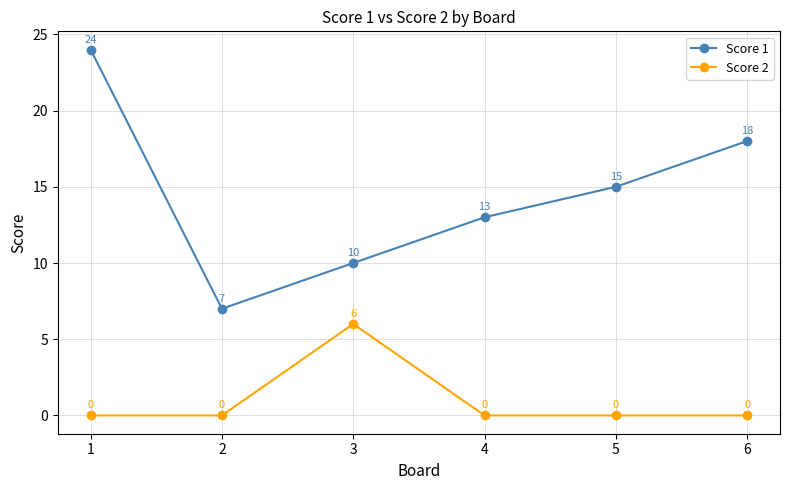

True or false: Score 2 and Score 1 cross at least once.

False